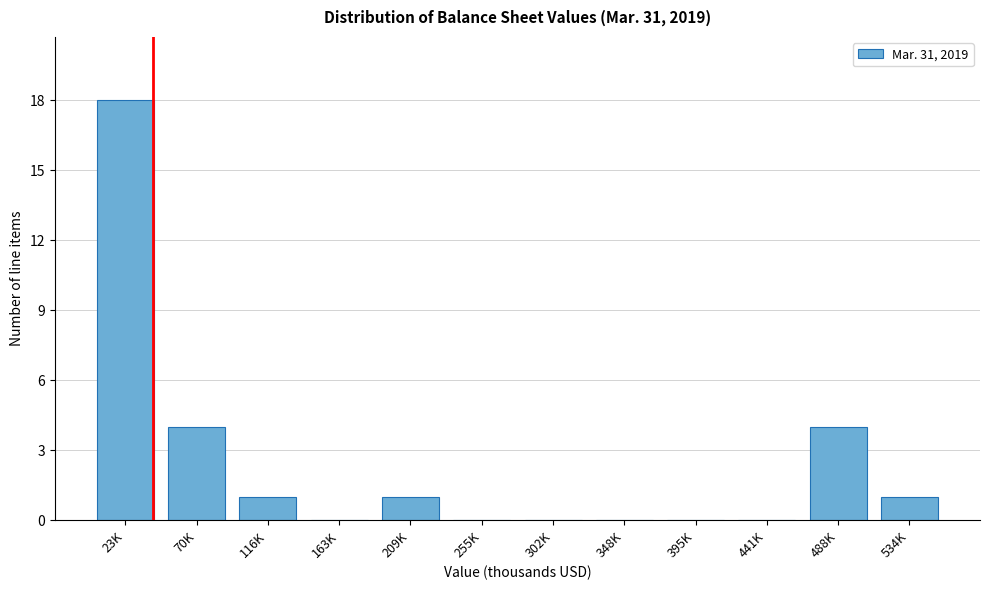

Reading left to right, list all the values displayed in this chart.

23K=18	70K=4	116K=1	163K=0	209K=1	255K=0	302K=0	348K=0	395K=0	441K=0	488K=4	534K=1